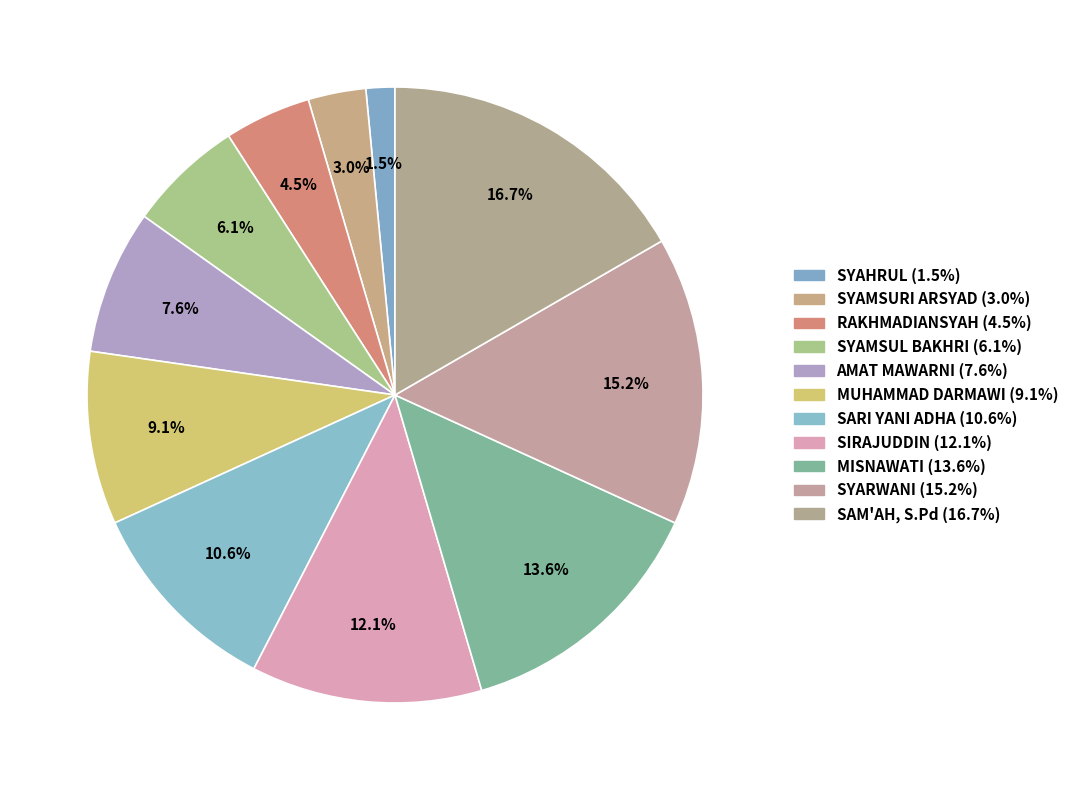

What is the ratio of the value at SYAHRUL to the value at SYARWANI?

0.1